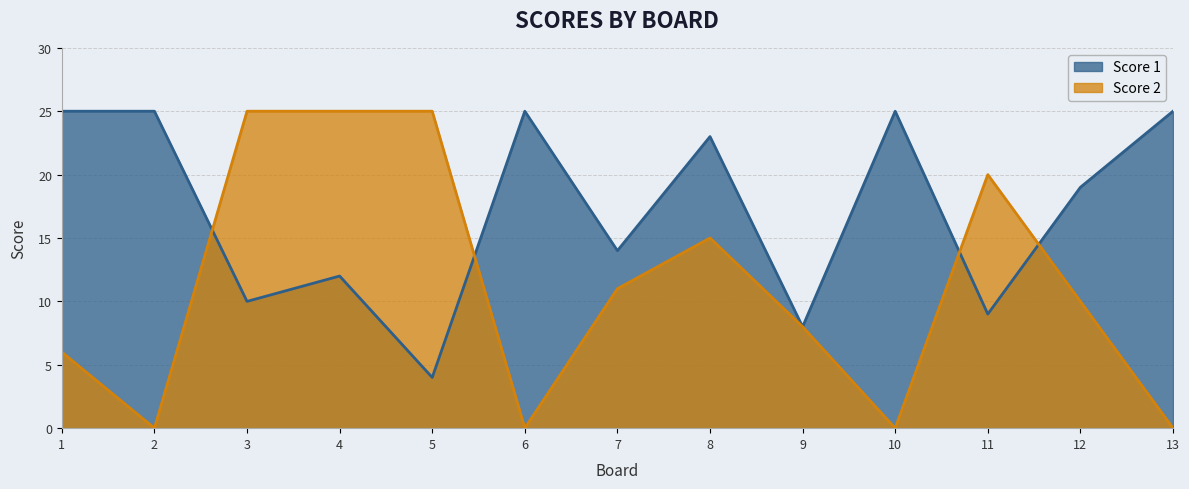

What is the total value across all series at 2?

25